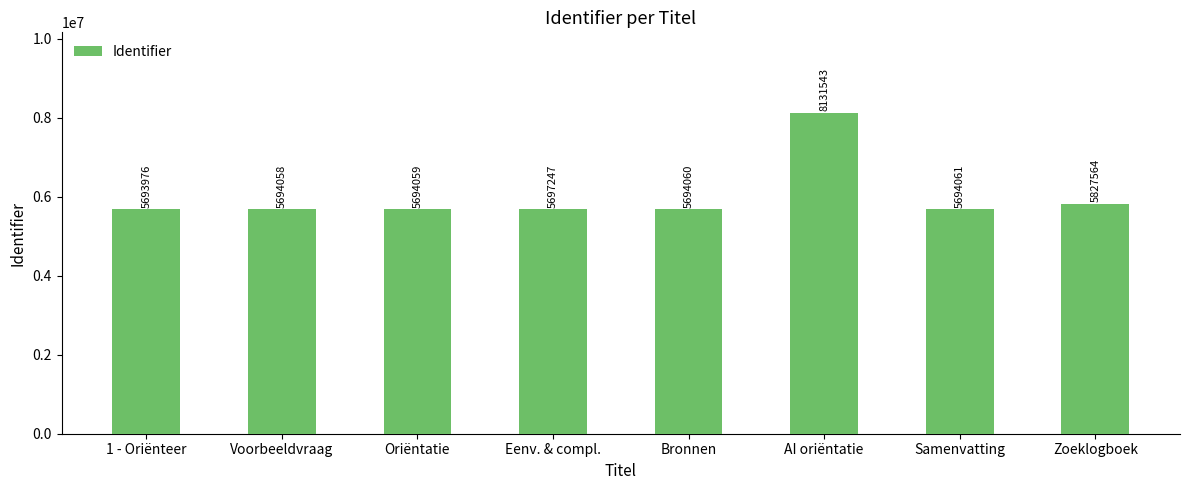

What is the label of the 8th bar from the right?

1 - Oriënteer